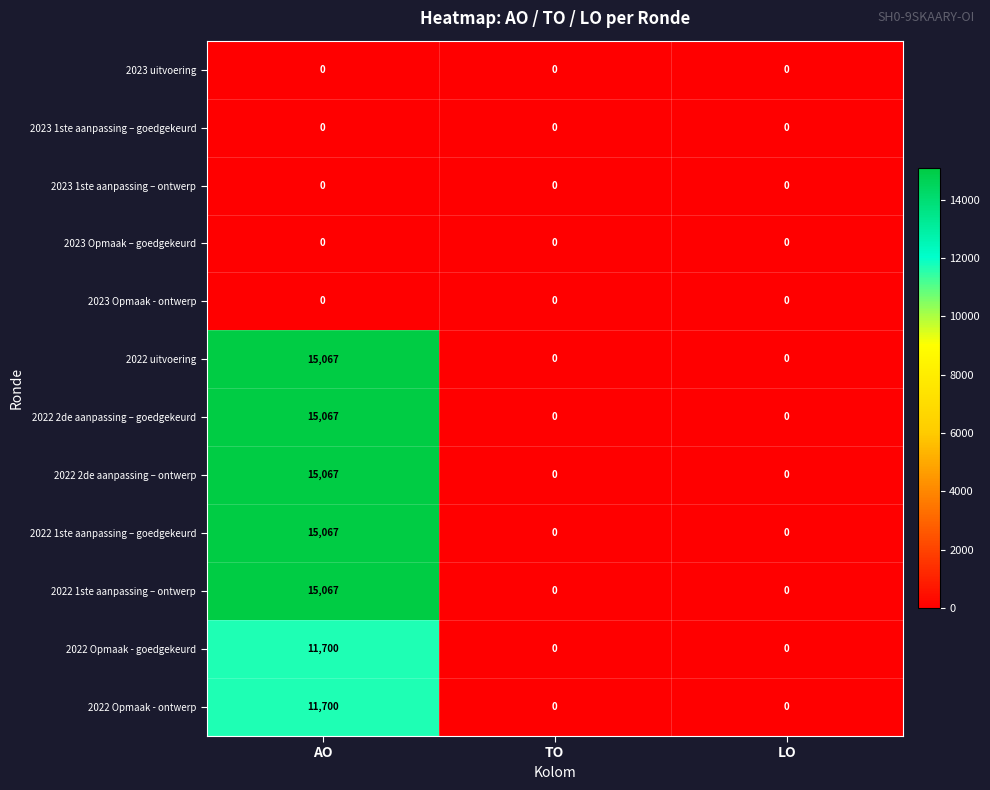

What is the difference between the maximum and minimum values in the 2022 2de aanpassing – ontwerp series?

15067